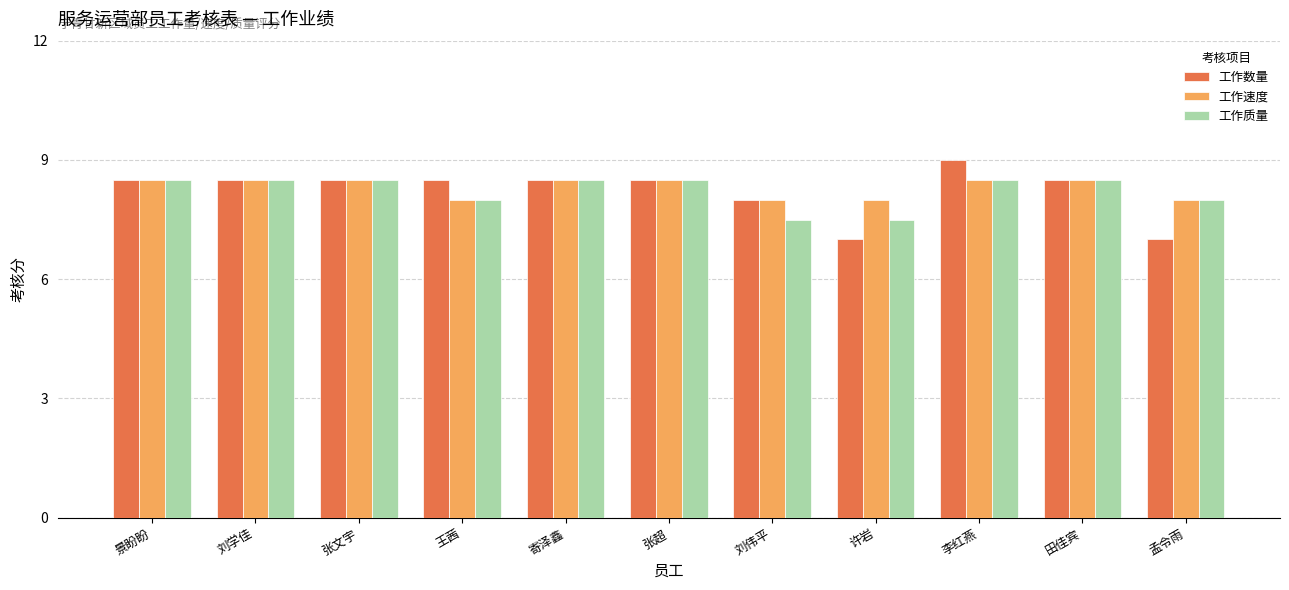

Count the 工作数量 values in the range 8 to 9.

9